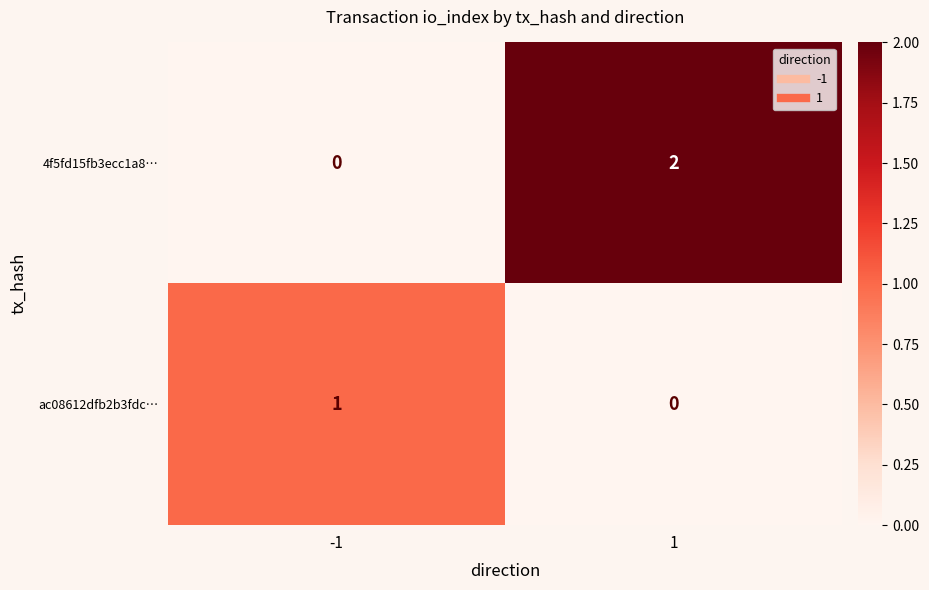

Reading right to left, list all the values displayed in this chart.

4f5fd15fb3ecc1a8…: 1=2	-1=0
ac08612dfb2b3fdc…: 1=0	-1=1